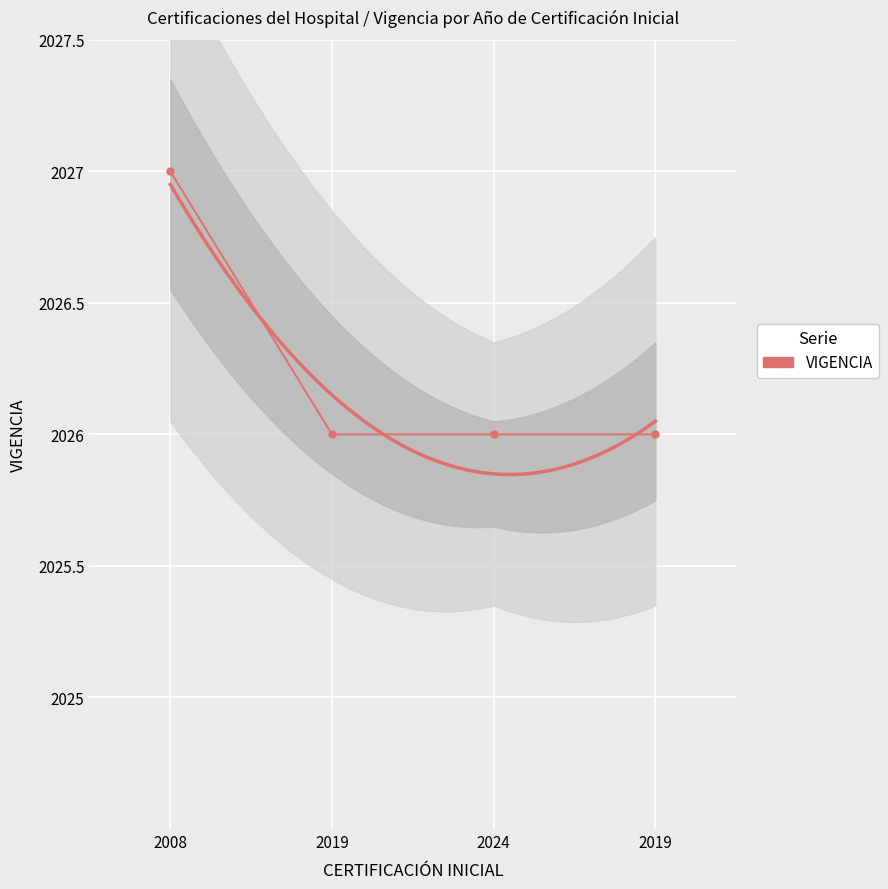

What is the minimum value shown in the chart?

2026